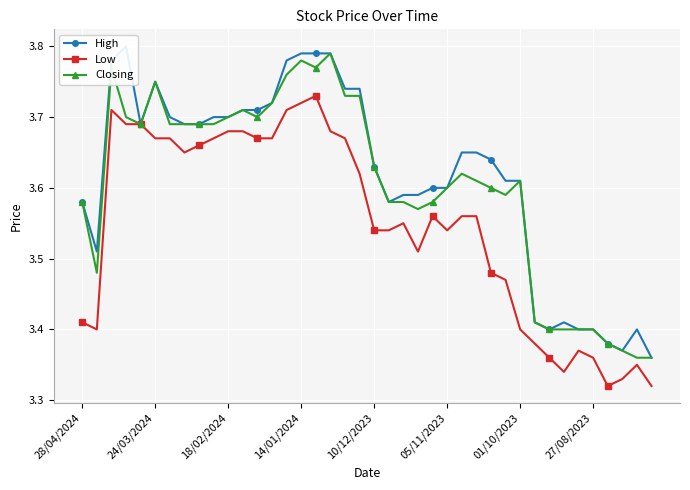

What are all the series names shown in the legend?

High, Low, Closing